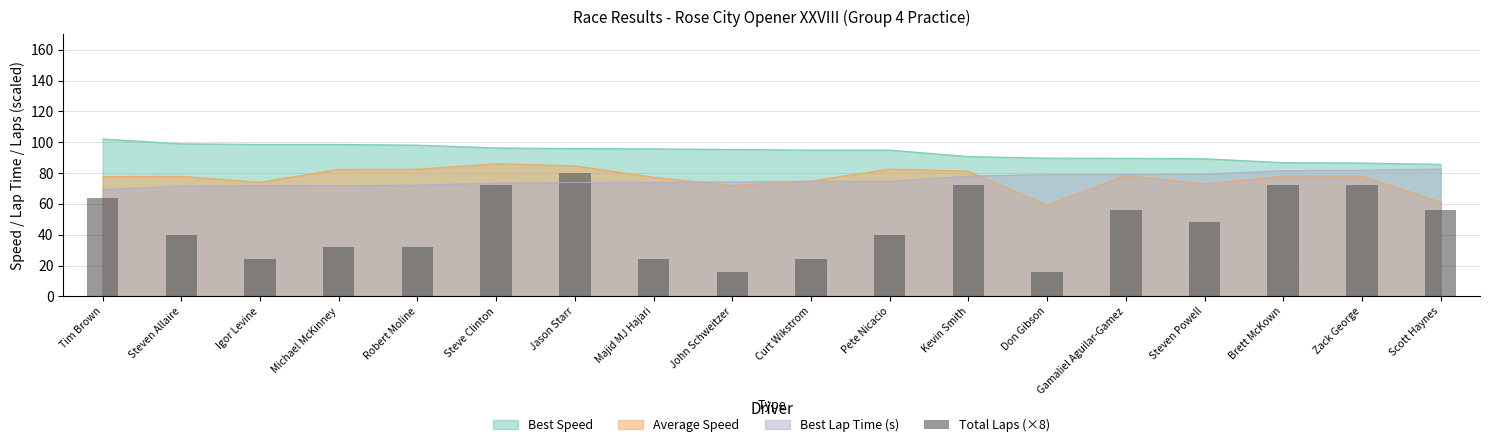

What is the lowest value of the Average Speed series?

59.2